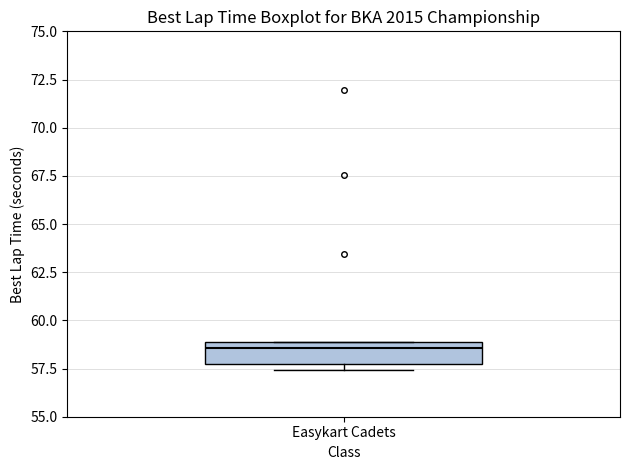

Where does the median line of the box for Easykart Cadets sit on the y-axis? The values are not printed on the chart, so give them approximately, as read against the axis.

58.5